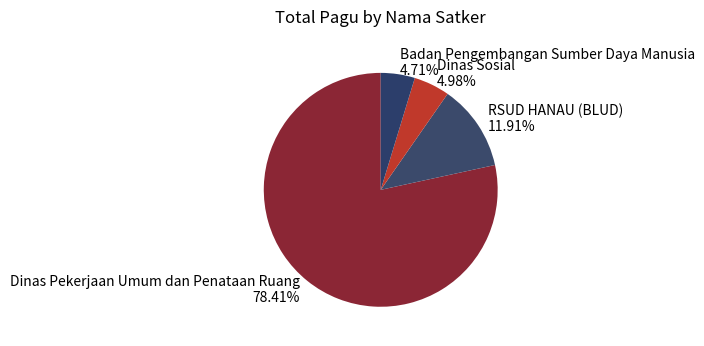

Is there any slice that represents more than half of the pie?

Yes